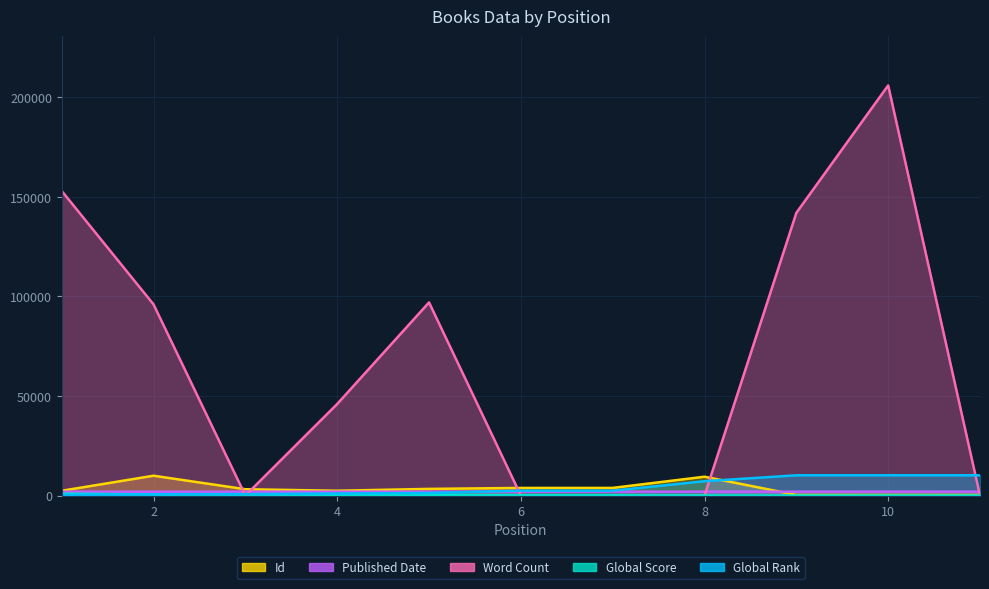

What are all the series names shown in the legend?

Global Rank, Global Score, Word Count, Id, Published Date